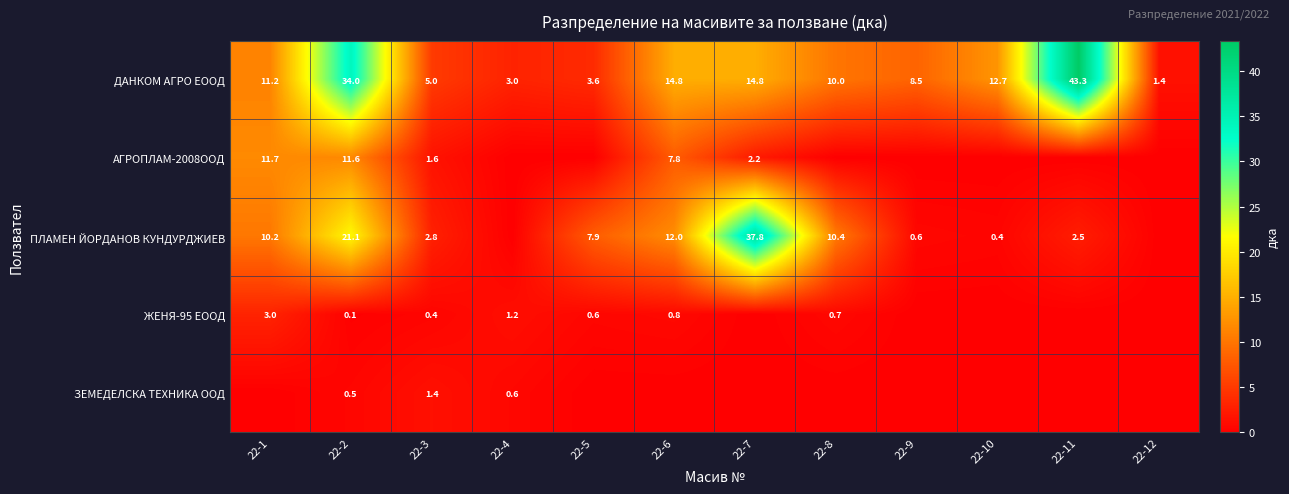

What is the highest value of the ДАНКОМ АГРО ЕООД series?

43.3